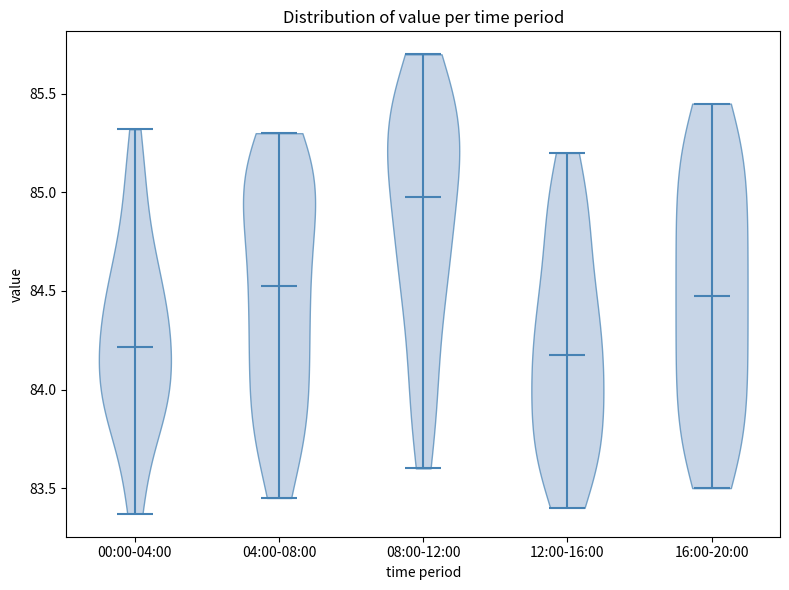

Reading left to right, read every violin against the y-axis: where its median line is, and the lowest and highest points it reaches. The values are not printed on the chart, so give them approximately, as read against the axis.

00:00-04:00: median line 84.20, lowest point 83.35, highest point 85.30
04:00-08:00: median line 84.55, lowest point 83.45, highest point 85.30
08:00-12:00: median line 85.00, lowest point 83.60, highest point 85.70
12:00-16:00: median line 84.20, lowest point 83.40, highest point 85.20
16:00-20:00: median line 84.50, lowest point 83.50, highest point 85.45